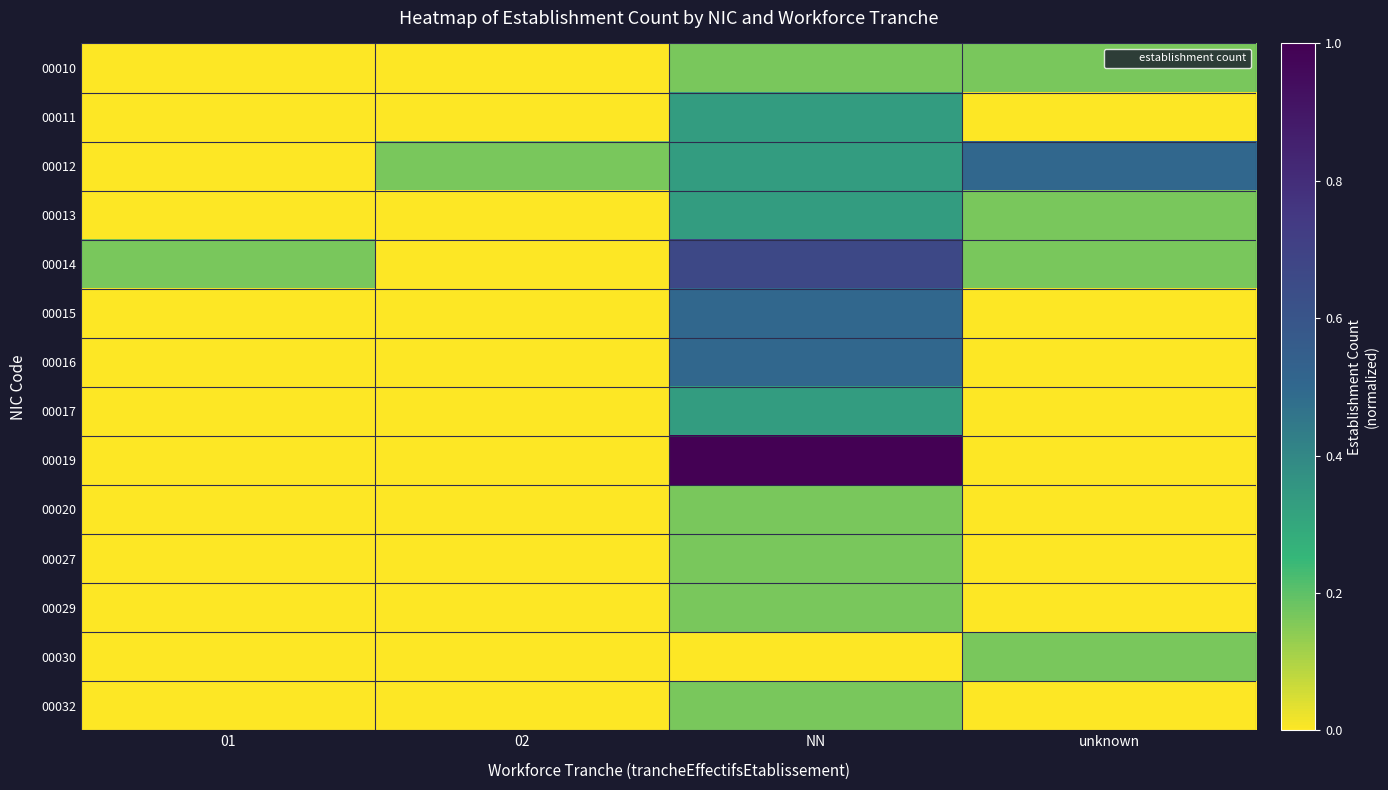

Reading left to right, extract all data points from this chart.

00010: 01=0.0	02=0.0	NN=0.2	unknown=0.2
00011: 01=0.0	02=0.0	NN=0.3	unknown=0.0
00012: 01=0.0	02=0.2	NN=0.3	unknown=0.5
00013: 01=0.0	02=0.0	NN=0.3	unknown=0.2
00014: 01=0.2	02=0.0	NN=0.7	unknown=0.2
00015: 01=0.0	02=0.0	NN=0.5	unknown=0.0
00016: 01=0.0	02=0.0	NN=0.5	unknown=0.0
00017: 01=0.0	02=0.0	NN=0.3	unknown=0.0
00019: 01=0.0	02=0.0	NN=1.0	unknown=0.0
00020: 01=0.0	02=0.0	NN=0.2	unknown=0.0
00027: 01=0.0	02=0.0	NN=0.2	unknown=0.0
00029: 01=0.0	02=0.0	NN=0.2	unknown=0.0
00030: 01=0.0	02=0.0	NN=0.0	unknown=0.2
00032: 01=0.0	02=0.0	NN=0.2	unknown=0.0